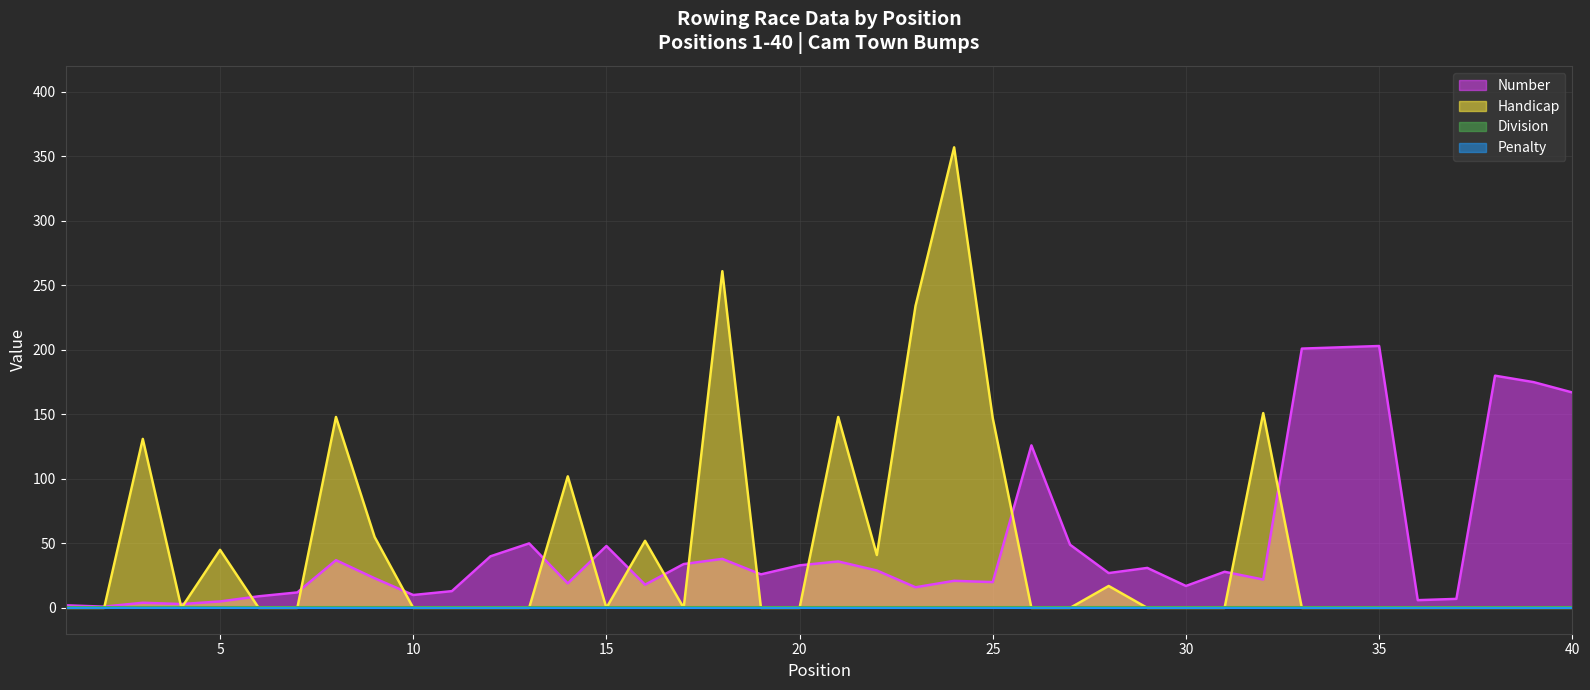

Which series has the largest total across all categories?

Number (line)